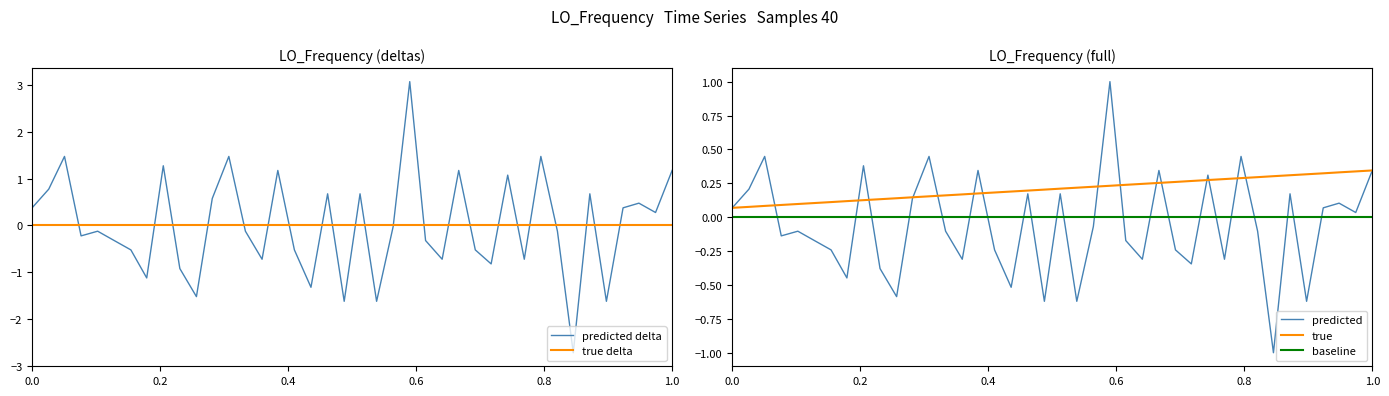

How many data points are less than 0?

22